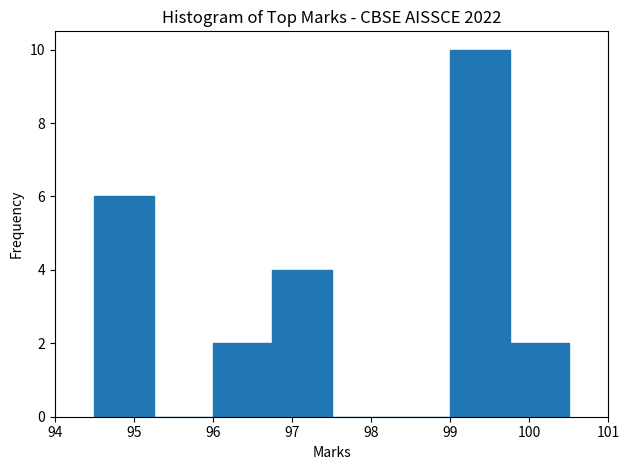

Reading left to right, transcribe this chart: for each bar, give the range it covers on the x-axis and its height. Neither the bar edges nor the heights are printed on the chart, so give them approximately, as read against the axes.

94.50 to 95.25: 6
95.25 to 96.00: 0
96.00 to 96.75: 2
96.75 to 97.50: 4
97.50 to 98.25: 0
98.25 to 99.00: 0
99.00 to 99.75: 10
99.75 to 100.50: 2